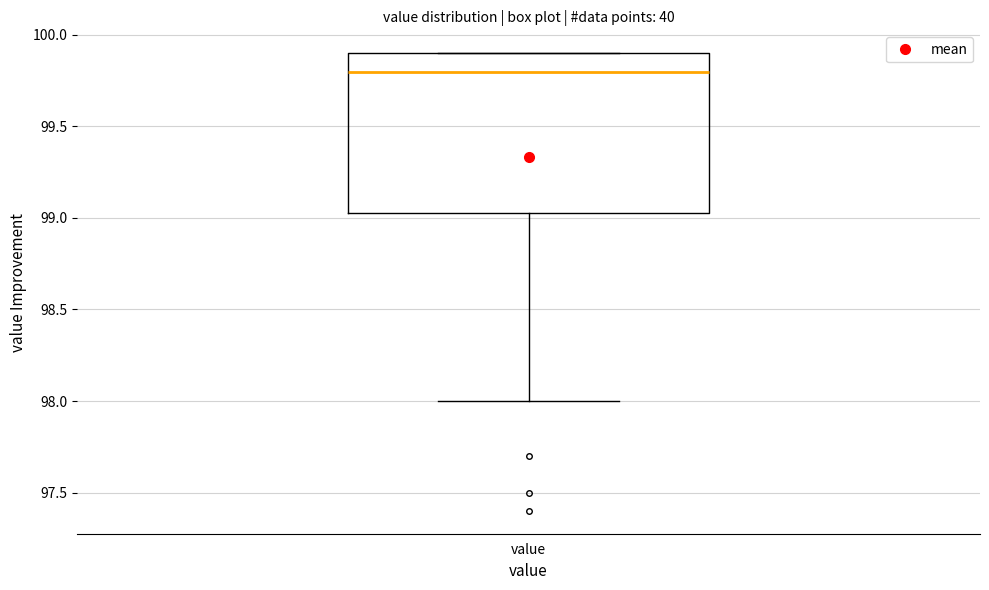

Where does the lower whisker of the box for value end on the y-axis? The values are not printed on the chart, so give them approximately, as read against the axis.

98.00